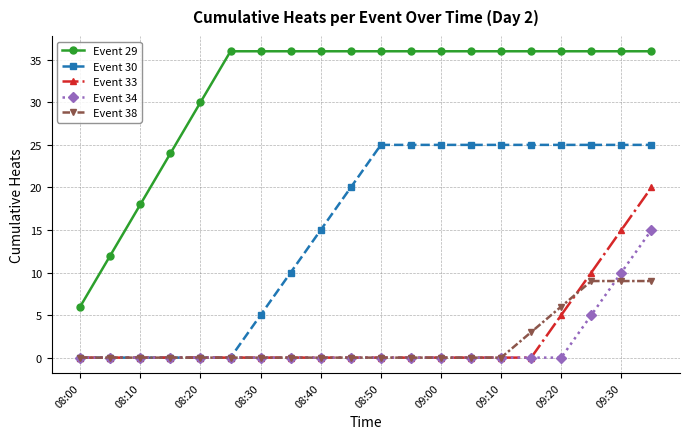

Rank the series by their maximum value, from lowest to highest.

Event 38, Event 34, Event 33, Event 30, Event 29